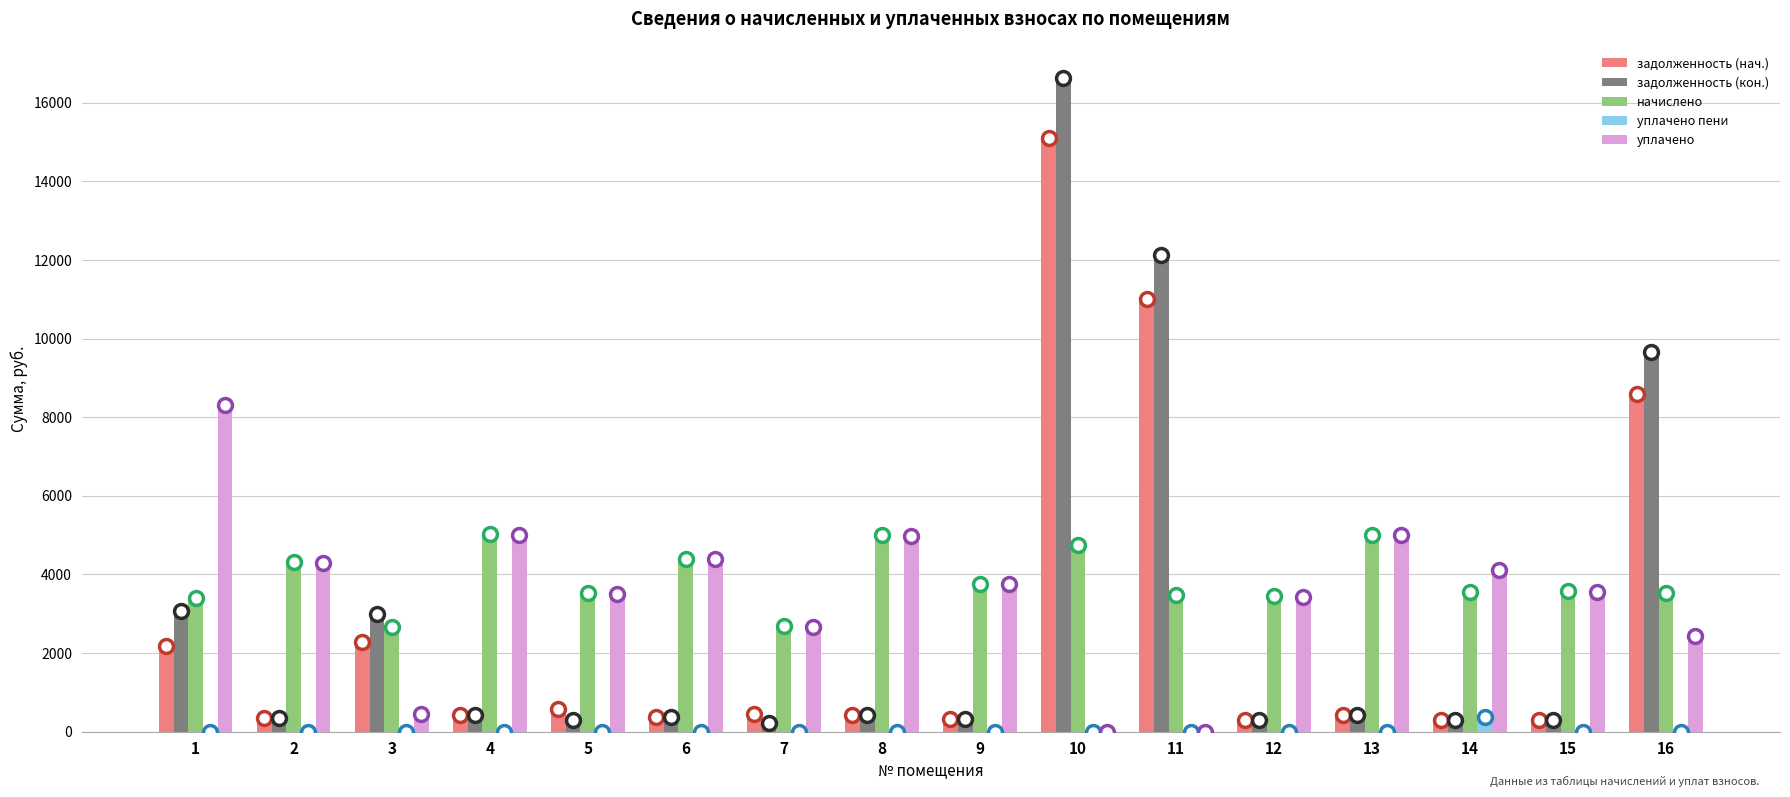

The value of уплачено пени at 16 is 0.0. True or false?

True